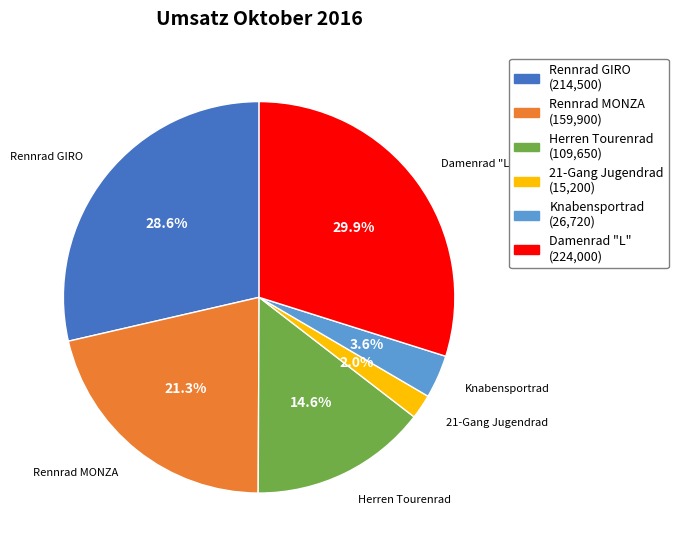

What portion of the pie excludes Rennrad GIRO?

71.4%